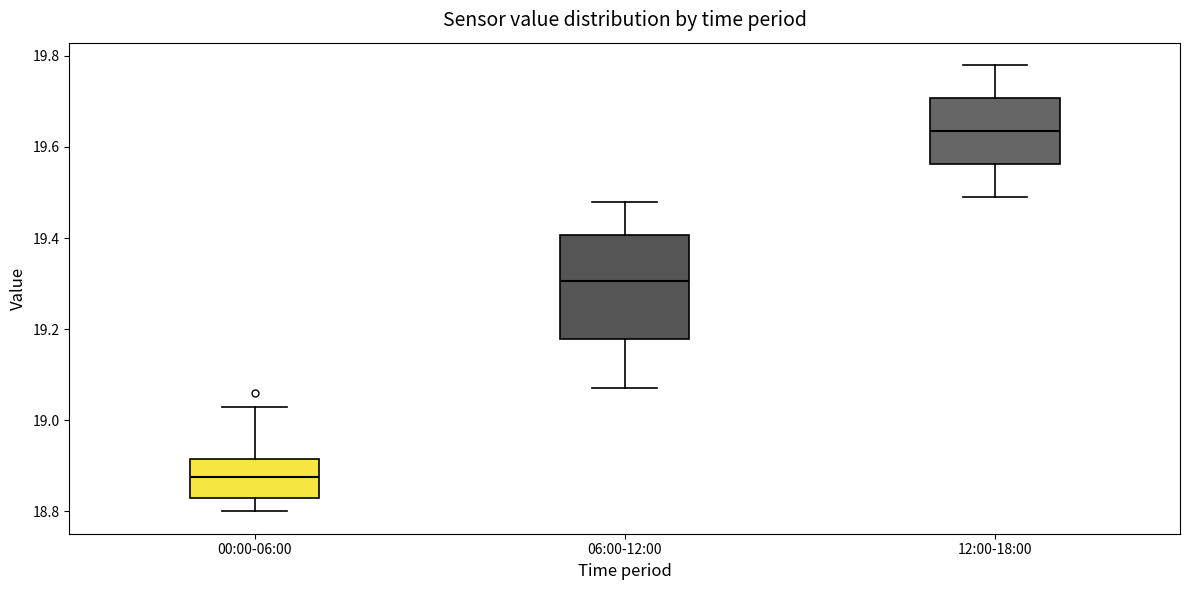

Which box is the tallest, from its lower edge to its upper edge?

06:00-12:00